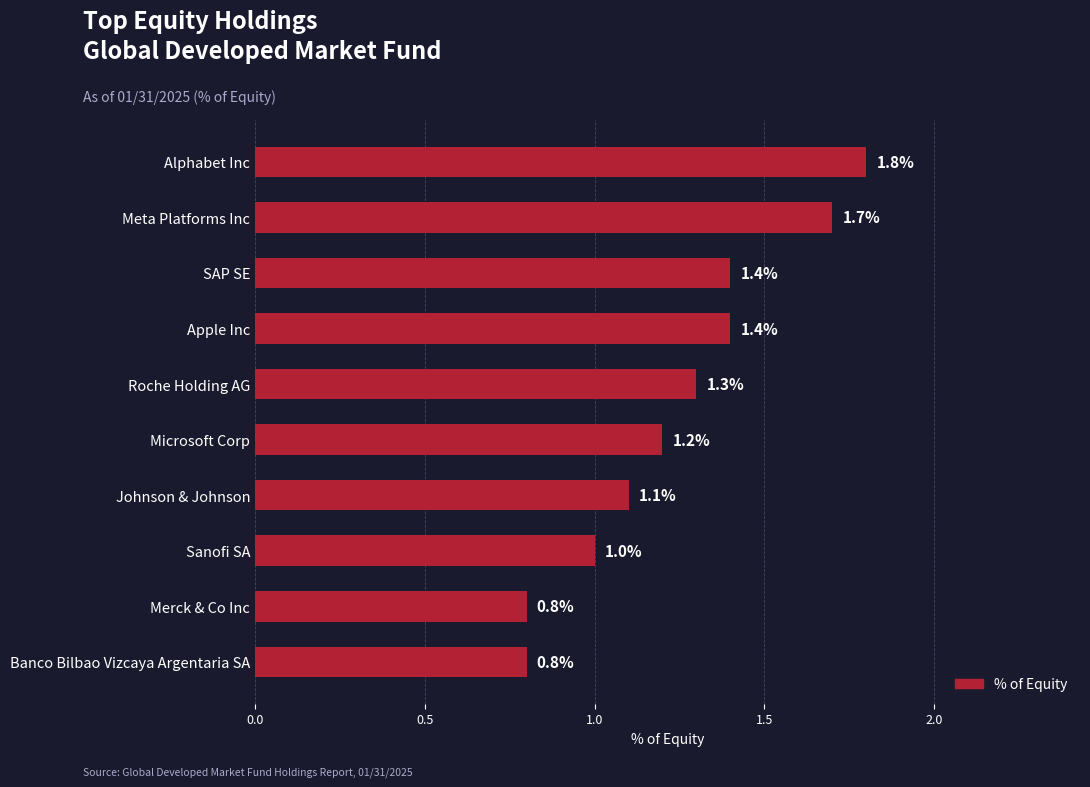

What position from the top is Microsoft Corp?

6